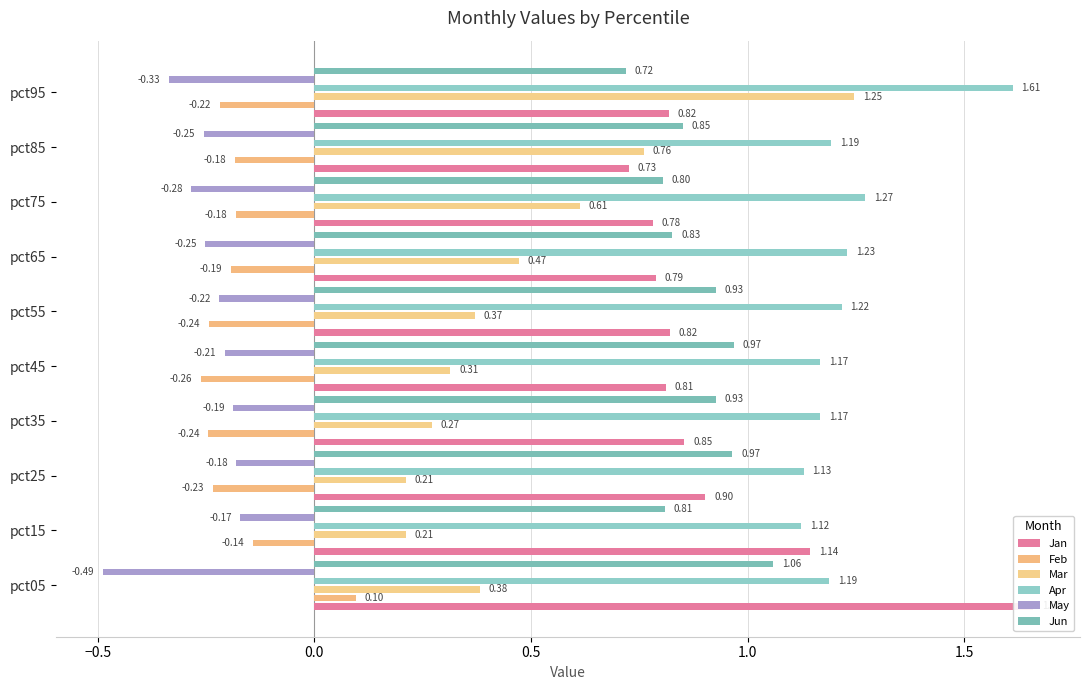

Reading left to right, what are all the values shown in this chart?

Jan: 1.7	1.1	0.9	0.9	0.8	0.8	0.8	0.8	0.7	0.8
Feb: 0.1	-0.1	-0.2	-0.2	-0.3	-0.2	-0.2	-0.2	-0.2	-0.2
Mar: 0.4	0.2	0.2	0.3	0.3	0.4	0.5	0.6	0.8	1.2
Apr: 1.2	1.1	1.1	1.2	1.2	1.2	1.2	1.3	1.2	1.6
May: -0.5	-0.2	-0.2	-0.2	-0.2	-0.2	-0.3	-0.3	-0.3	-0.3
Jun: 1.1	0.8	1.0	0.9	1.0	0.9	0.8	0.8	0.9	0.7